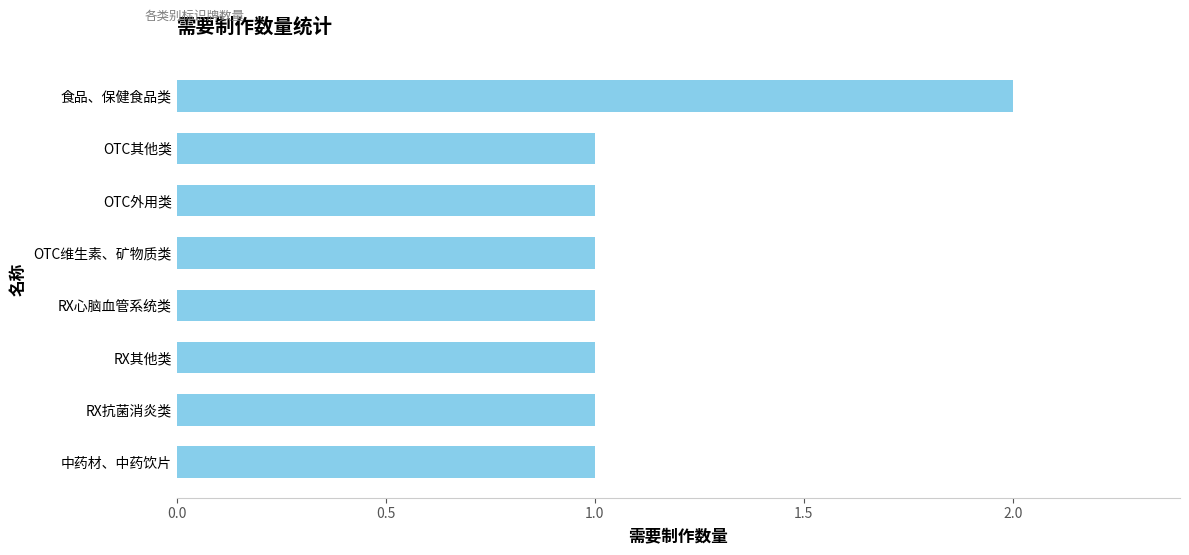

Does the chart contain any negative values?

No